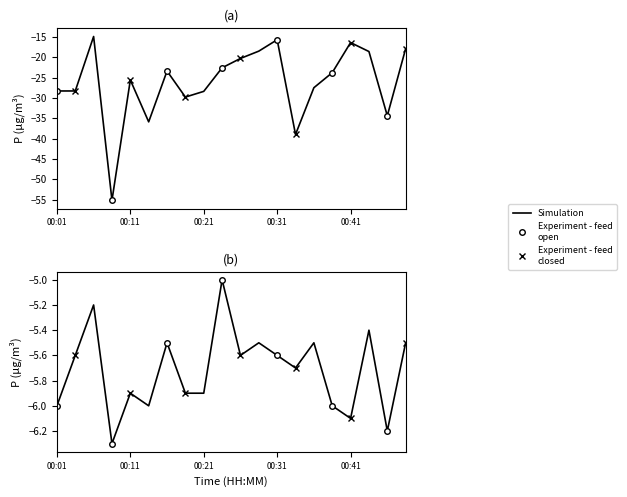

At how many categories does at least one series exceed -53?

20